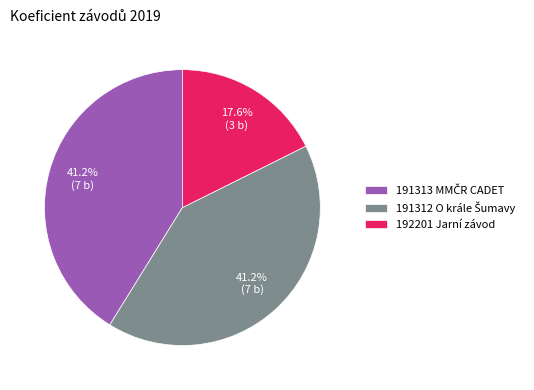

Is there a majority slice in this chart?

No